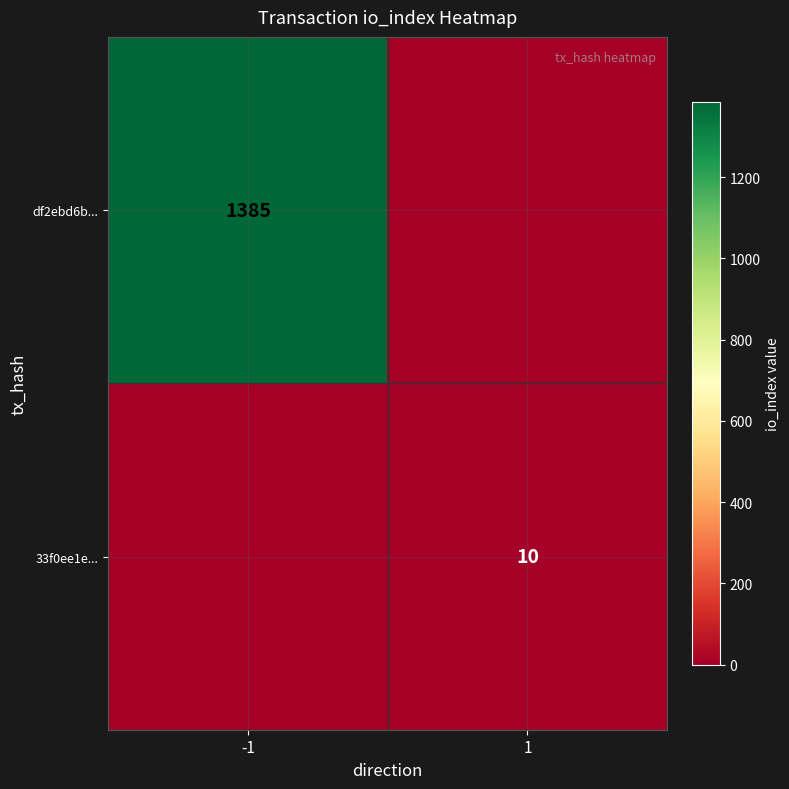

Is the value of 33f0ee1e... at 1 greater than the value of df2ebd6b... at -1?

No